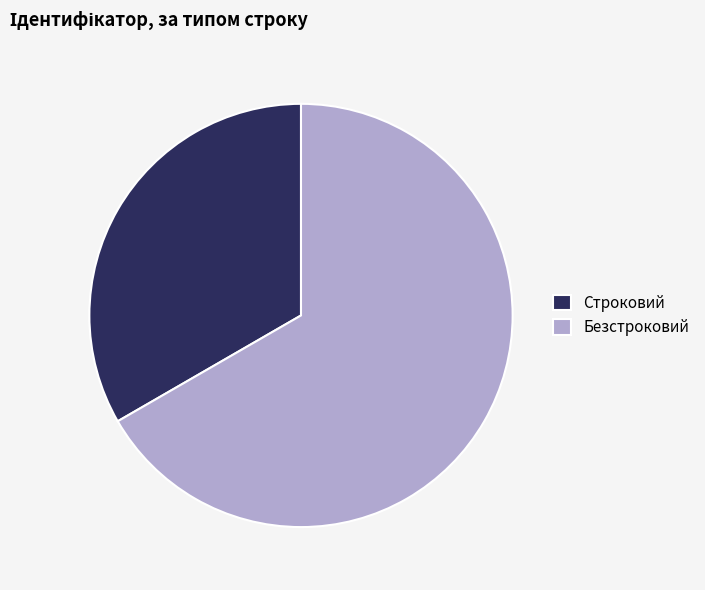

Is the sum of Безстроковий and Строковий greater than half?

Yes